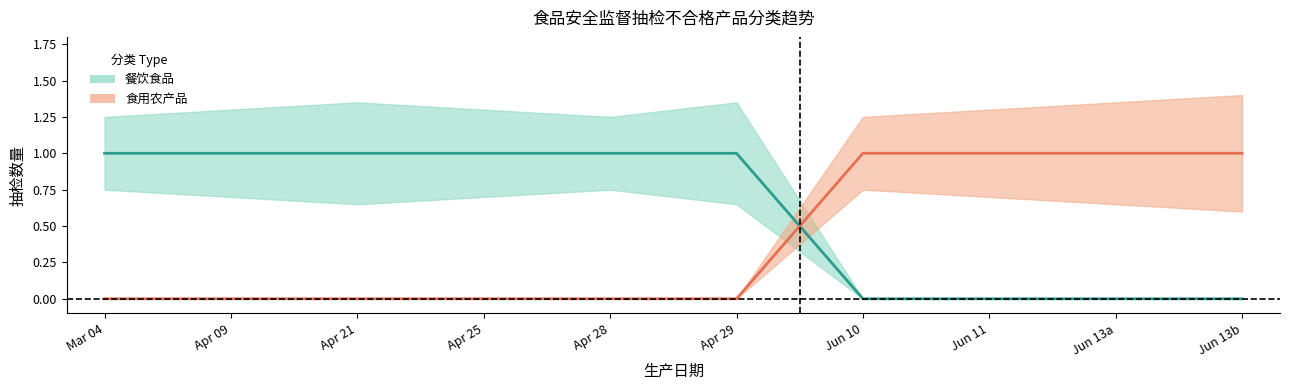

Is the value of 餐饮食品_count at 2025-04-29 greater than the value of 食用农产品_count at 2025-04-25?

Yes